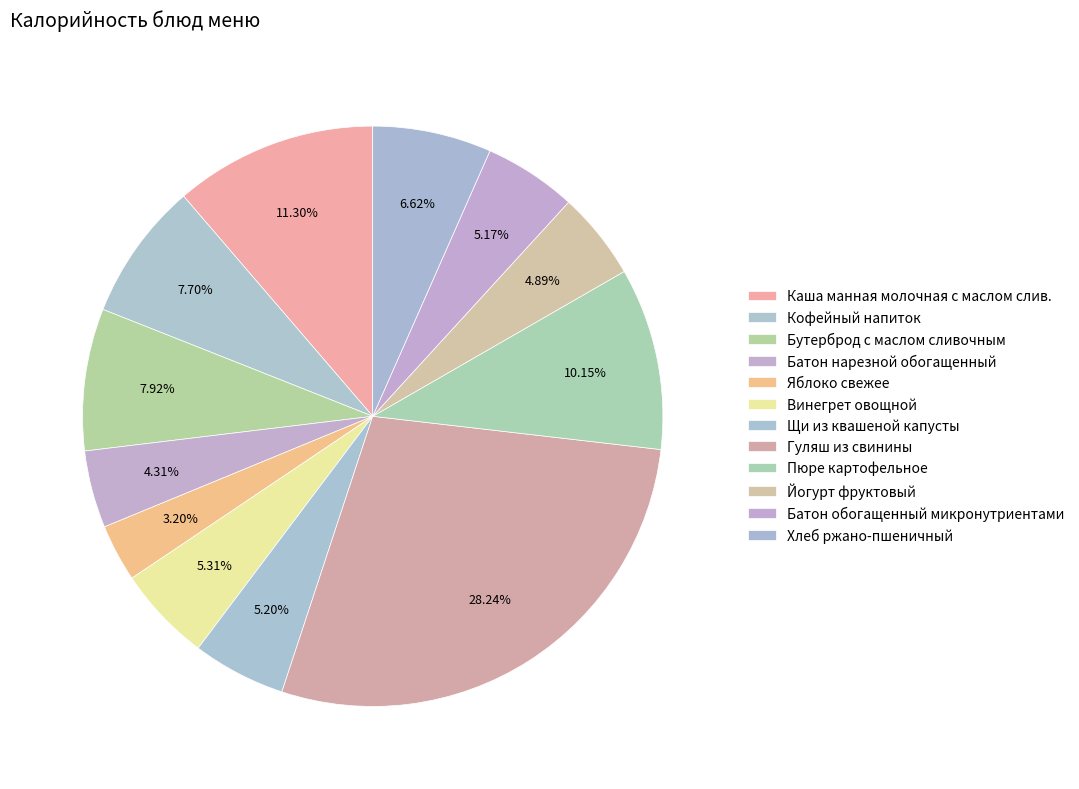

How many slices are in this pie chart?

12